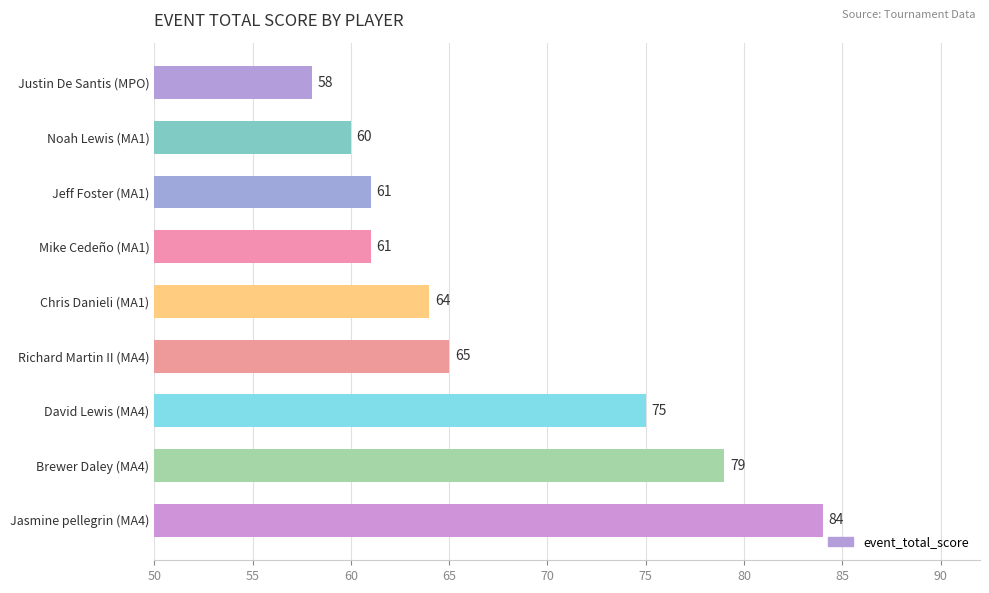

What is the difference between the second highest and minimum values?

21